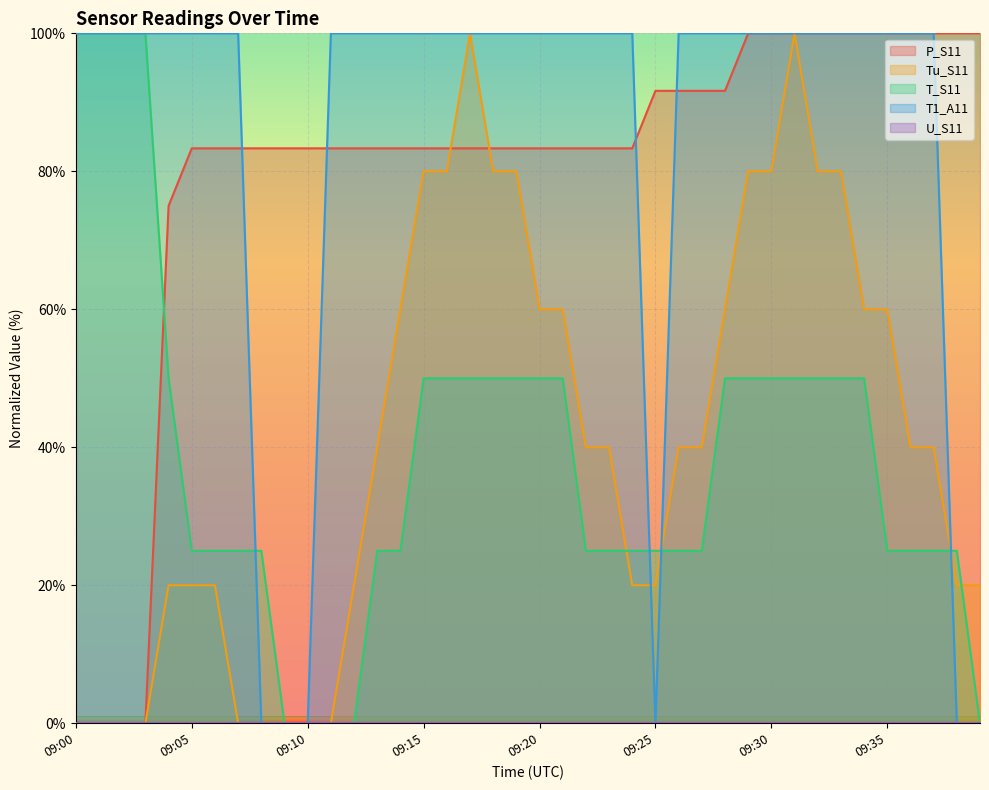

True or false: Tu_S11 and T1_A11 cross at least once.

True